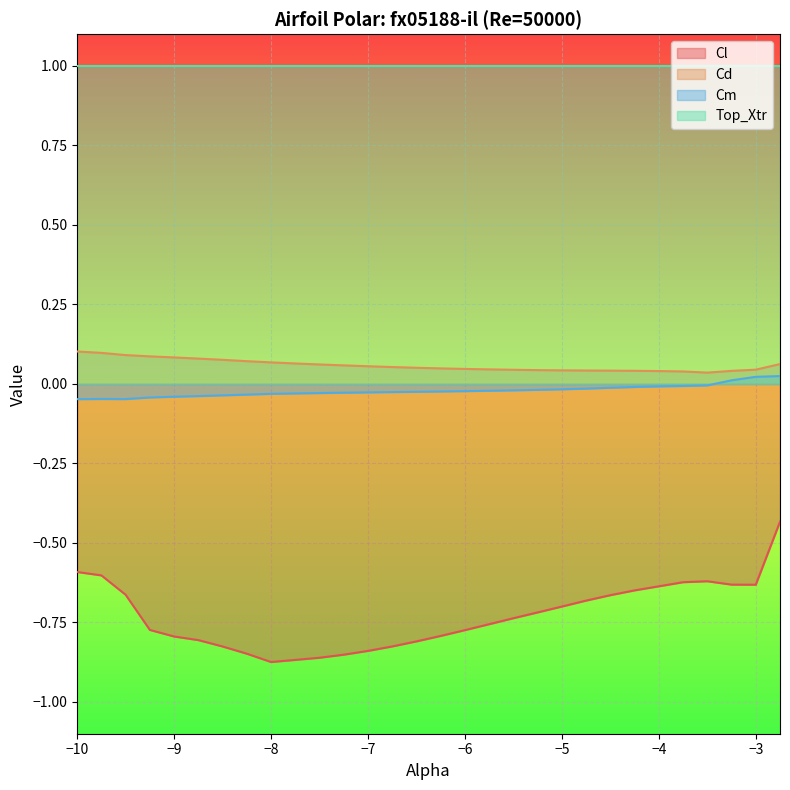

True or false: Cm and Cd intersect in this chart.

False